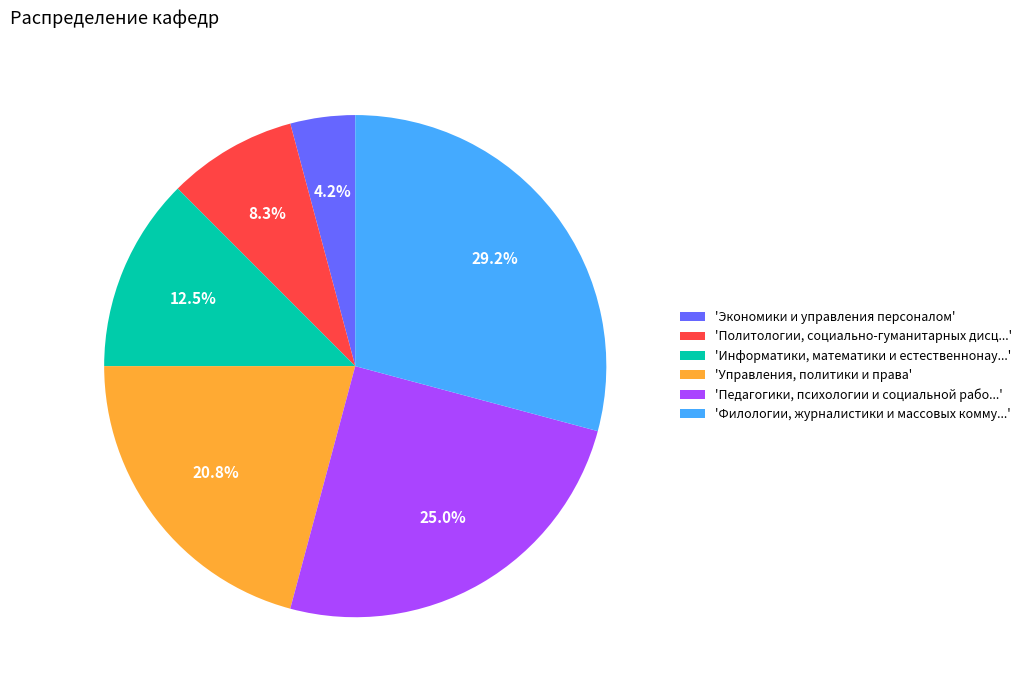

Does 'Политологии, социально-гуманитарных дисц...' represent more than half of the total?

No